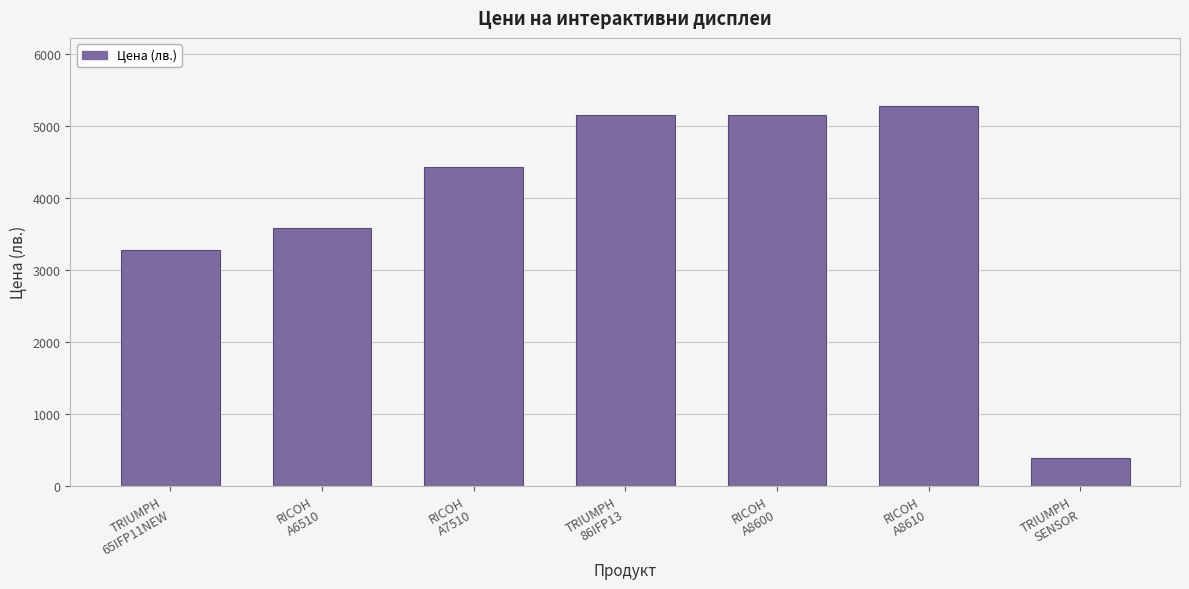

Approximately how many times larger is the value at TRIUMPH
65IFP11NEW compared to TRIUMPH
SENSOR?

8.6